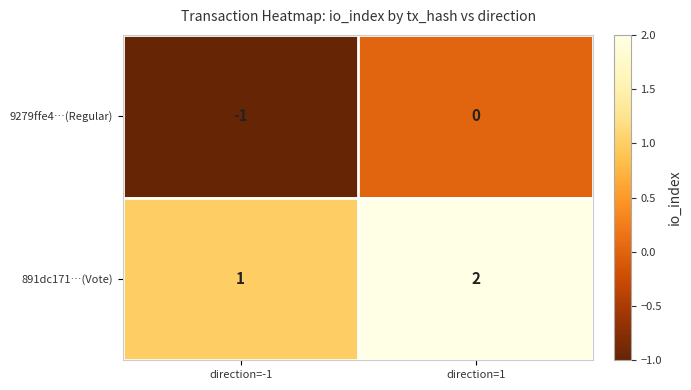

Which series has the largest total across all categories?

891dc171…(Vote)